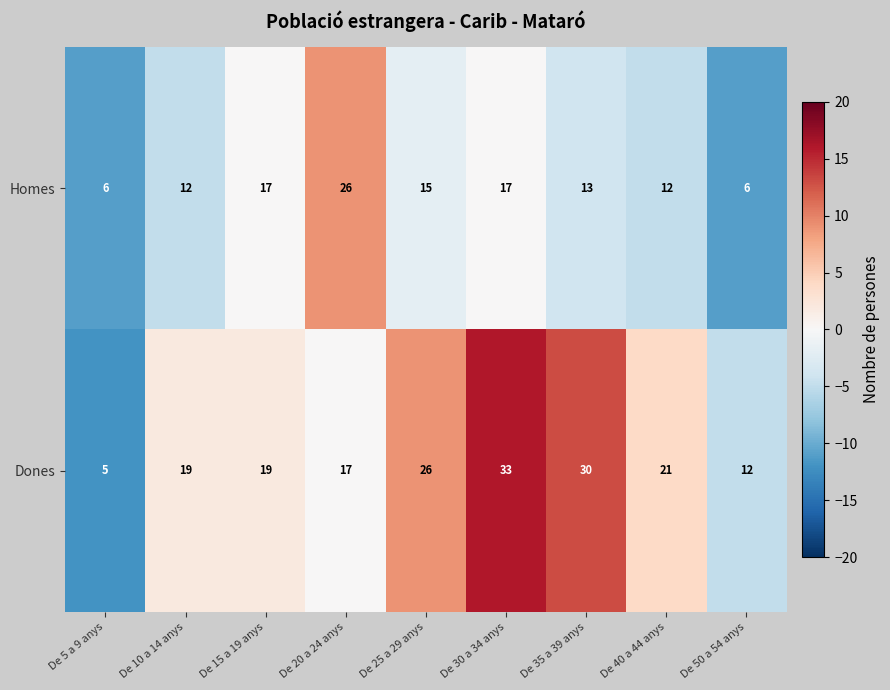

The Homes series shows 11 at De 20 a 24 anys. True or false?

False